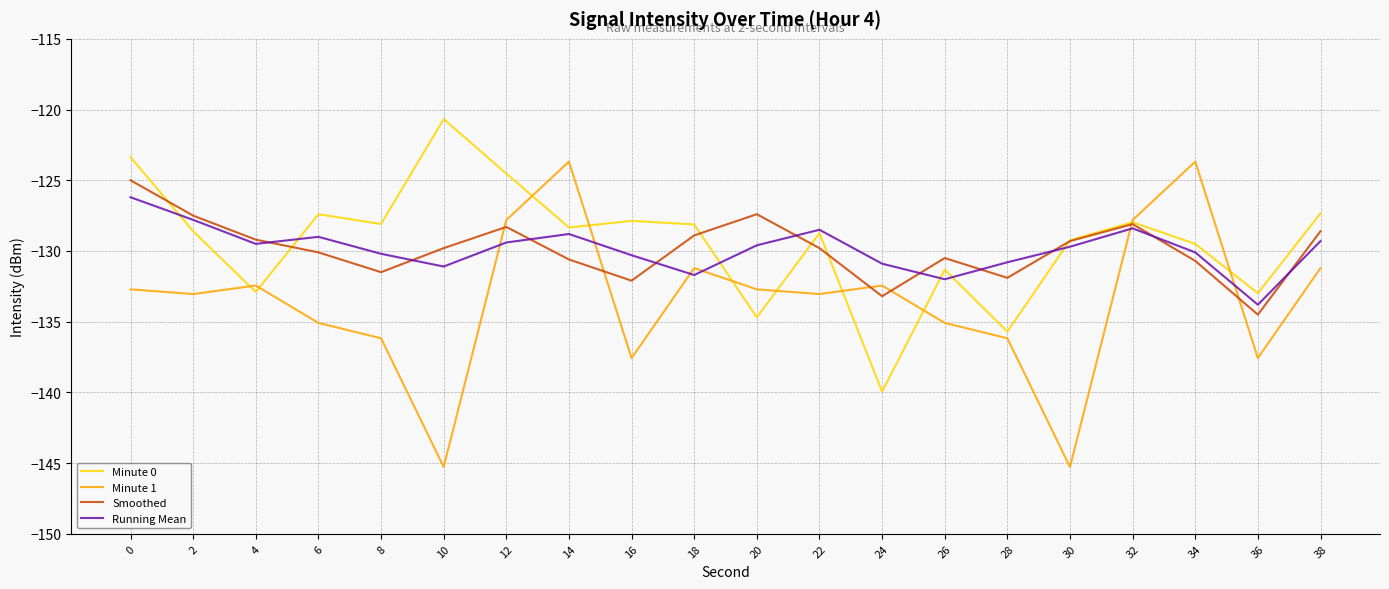

What is the lowest value of the Minute 1 series?

-145.3